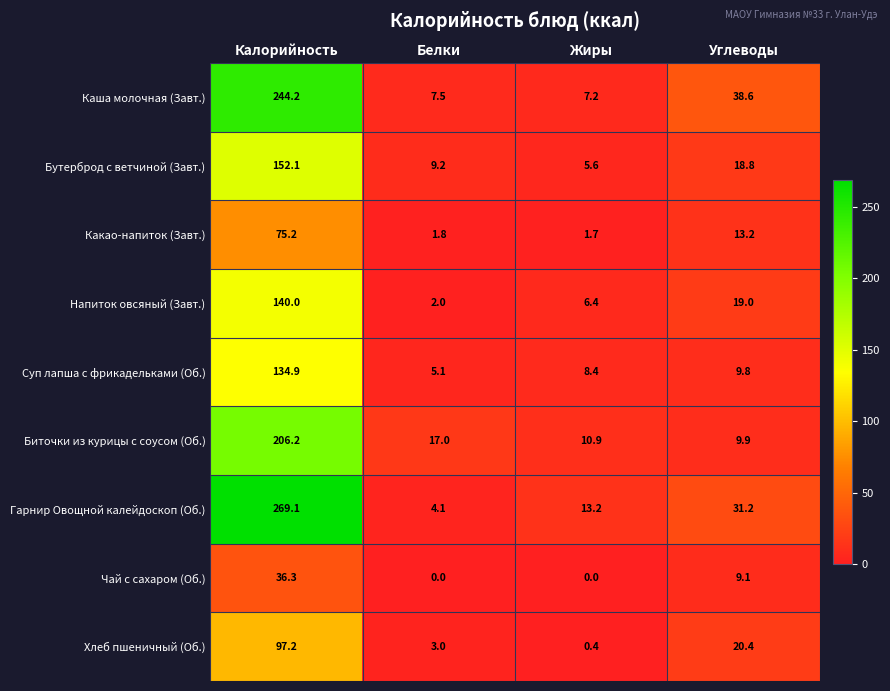

The value of Гарнир Овощной калейдоскоп (Об.) at Жиры is 13.2. True or false?

True